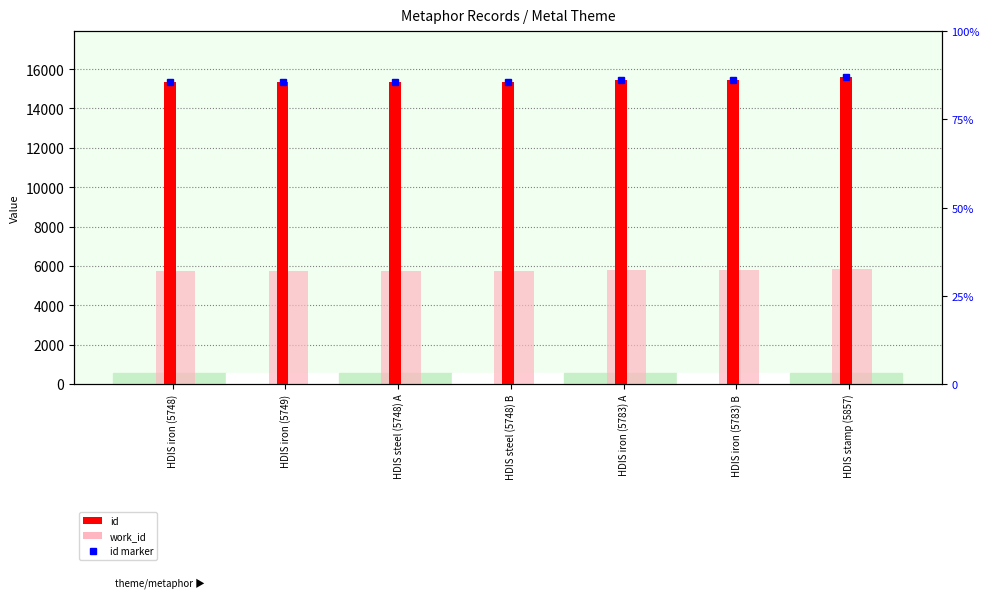

Which series has the largest total across all categories?

id